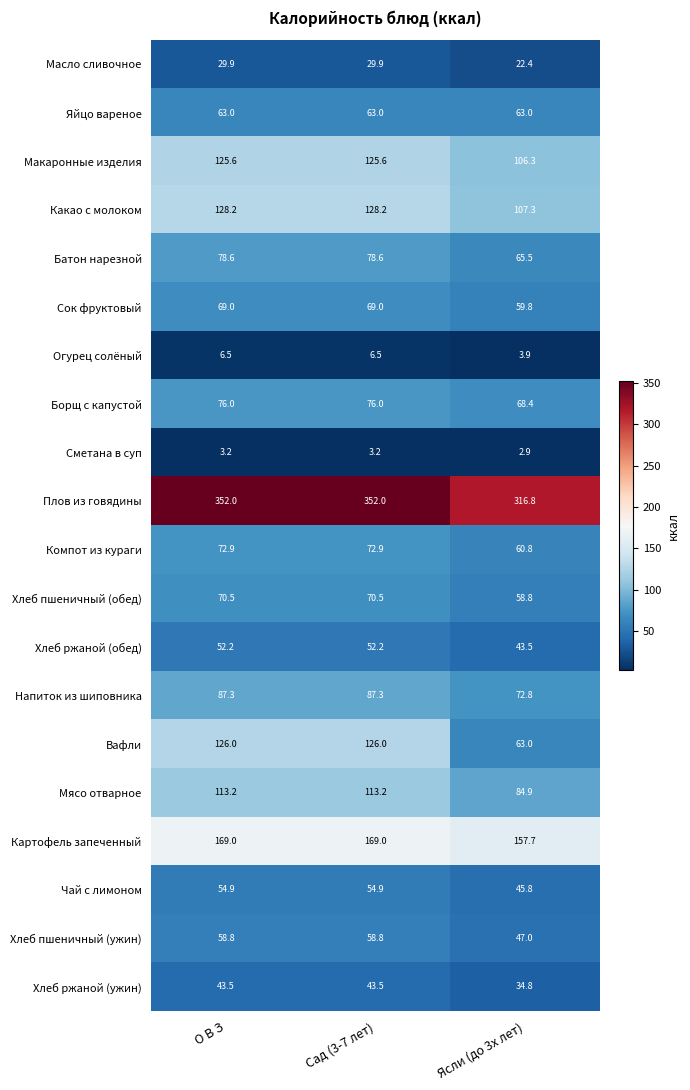

The value of Яйцо вареное at Ясли (до 3х лет) is 63.0. True or false?

True